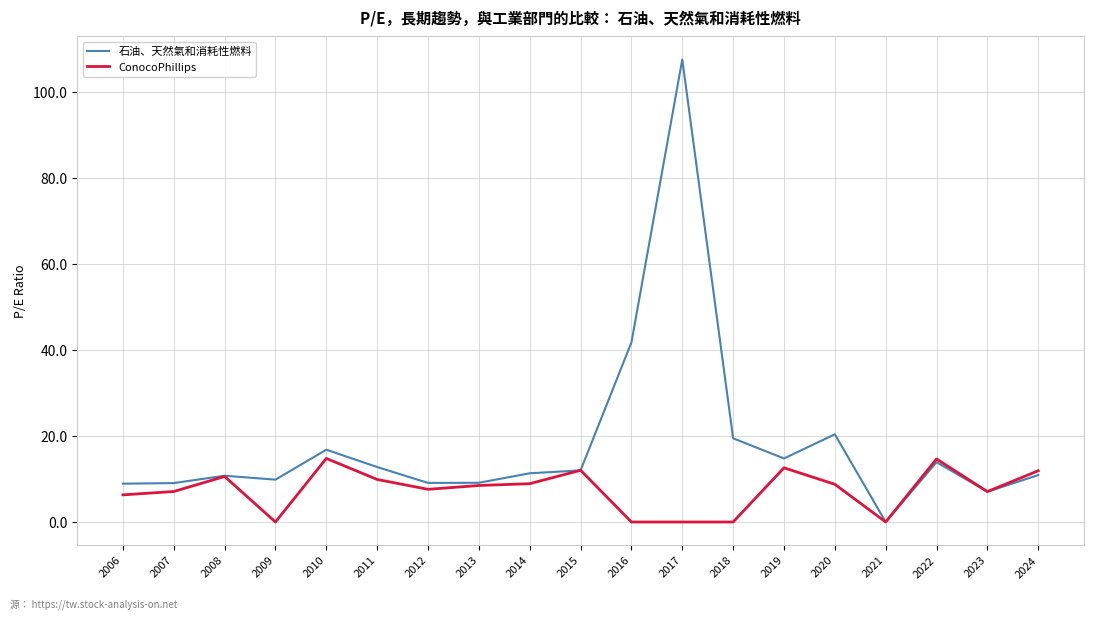

True or false: ConocoPhillips and 石油、天然氣和消耗性燃料 cross at least once.

True